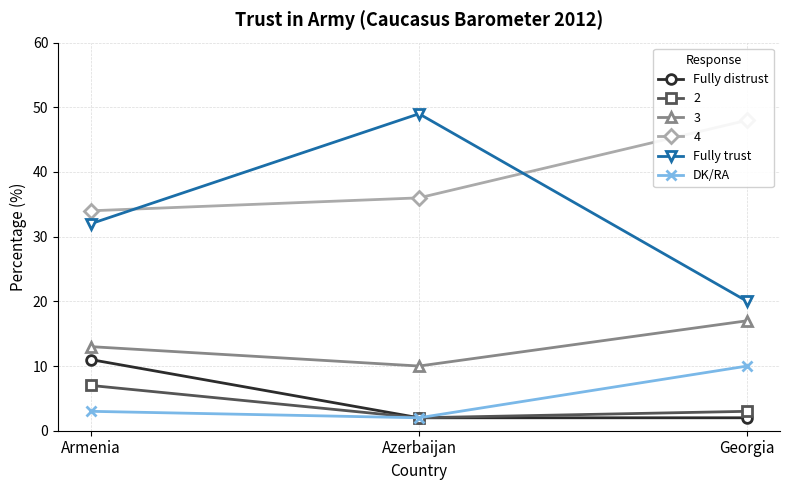

Is it true that 3 equals 26 at Georgia?

False